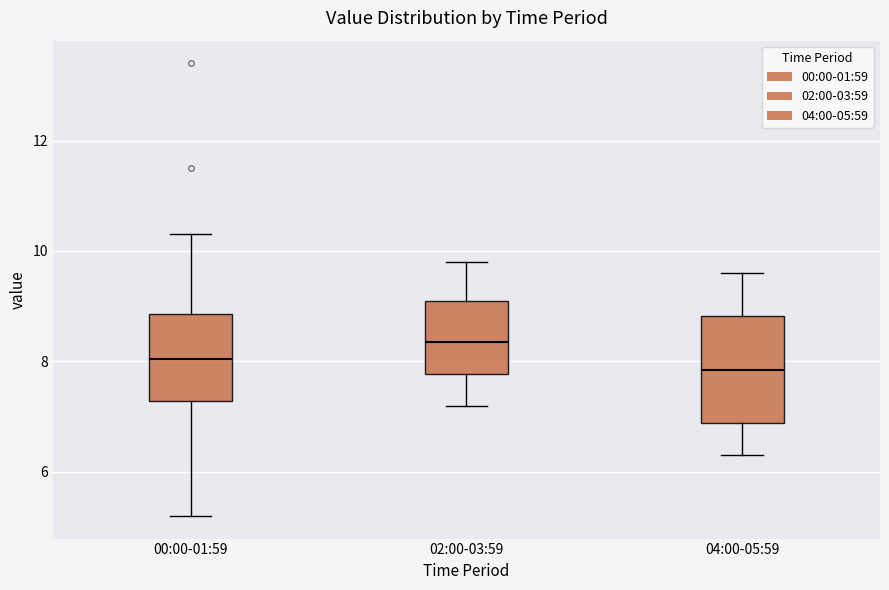

Reading left to right, read every box against the y-axis: the position of its median line, the range the box covers, and the ends of its whiskers. The values are not printed on the chart, so give them approximately, as read against the axis.

00:00-01:59: median 8.0, box 7.2 to 8.8, whiskers 5.2 to 10.4
02:00-03:59: median 8.4, box 7.8 to 9.2, whiskers 7.2 to 9.8
04:00-05:59: median 7.8, box 6.8 to 8.8, whiskers 6.4 to 9.6